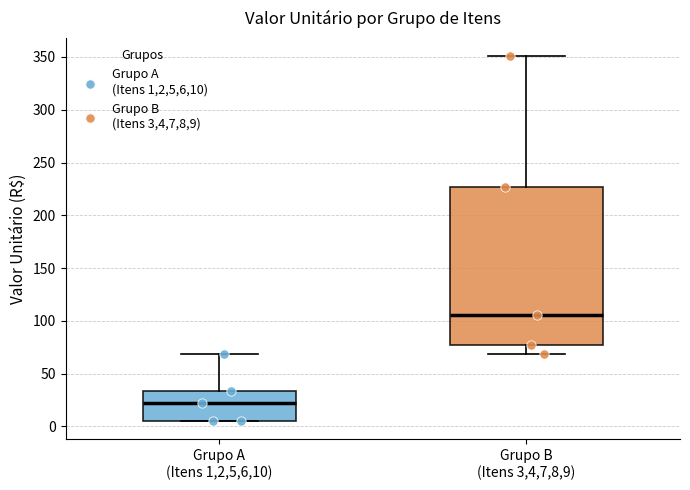

Reading left to right, transcribe this box plot: for each box, give where its median line is, the range the box spans, and where its two whiskers end, as read against the y-axis. The values are not printed on the chart, so give them approximately, as read against the axis.

Grupo A (Itens 1,2,5,6,10): median 20, box 5 to 35, whiskers 5 to 70
Grupo B (Itens 3,4,7,8,9): median 105, box 75 to 225, whiskers 70 to 350